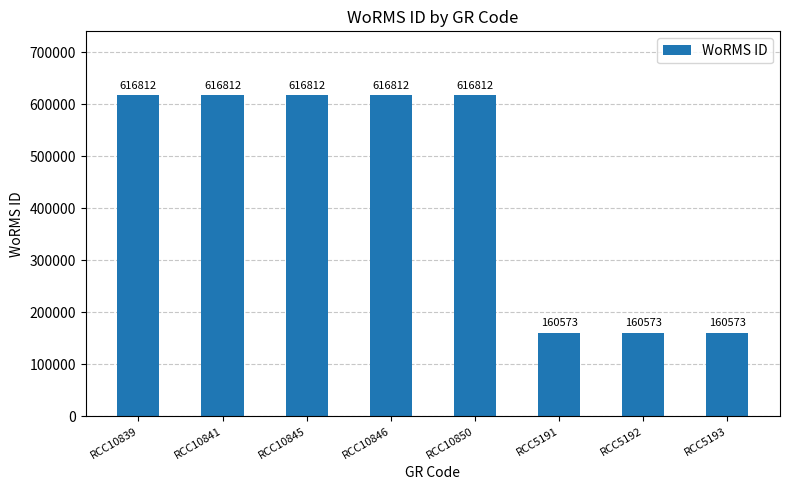

The value at RCC5193 is 222646. True or false?

False